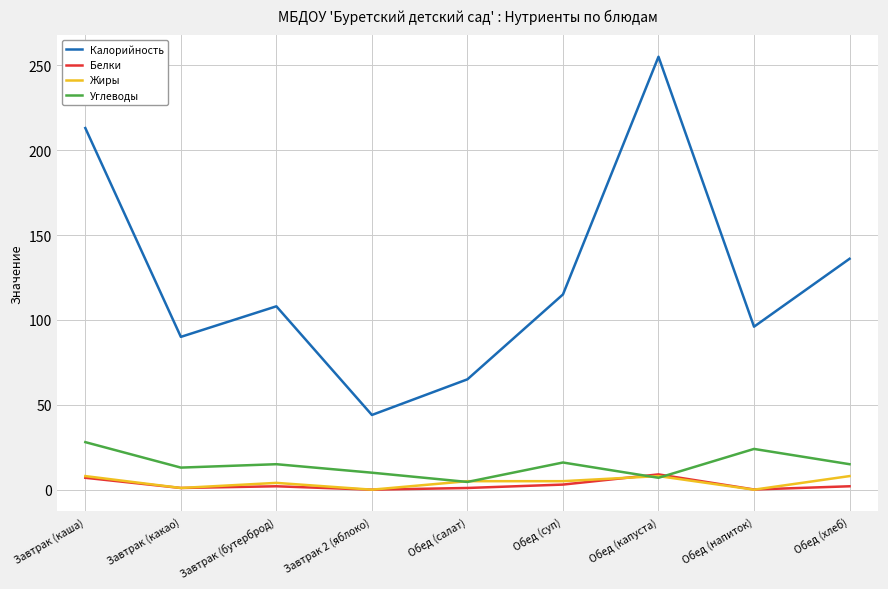

True or false: Калорийность and Белки intersect in this chart.

False